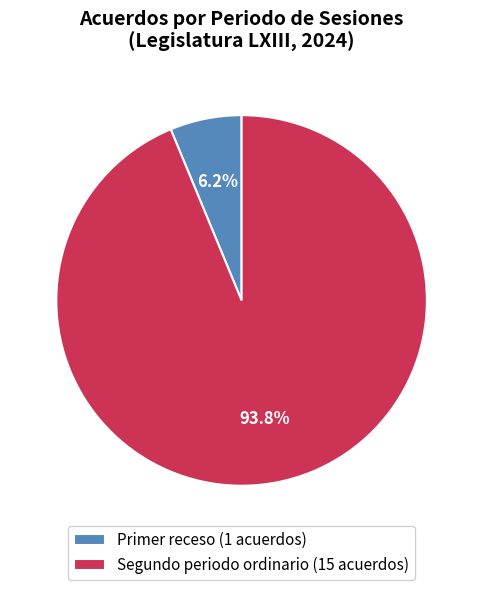

Approximately how many times larger is the value at Primer receso compared to Segundo periodo ordinario?

0.1